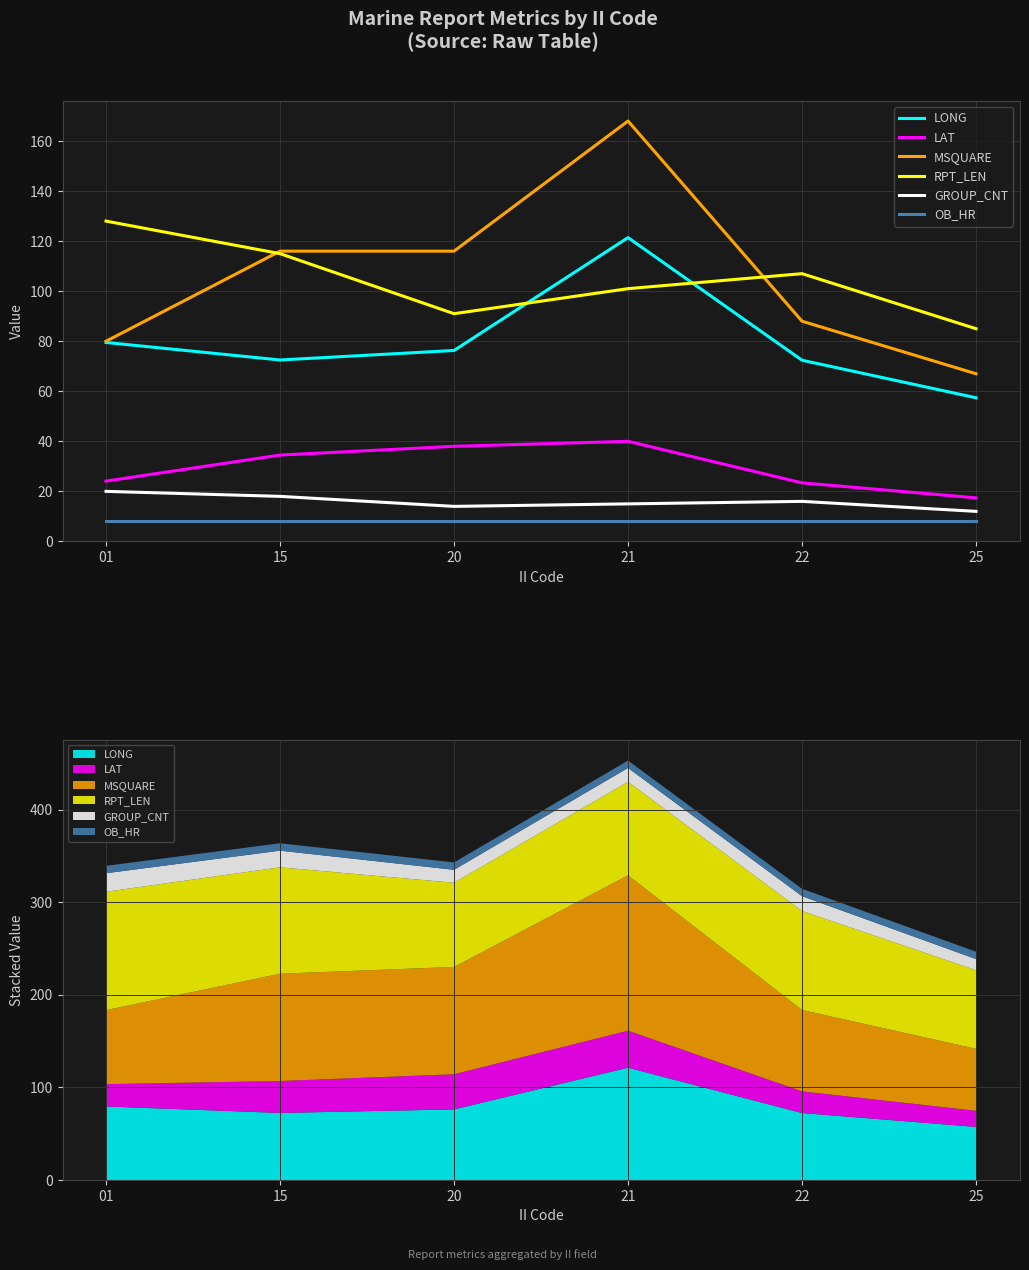

Count the number of categories in the chart.

6